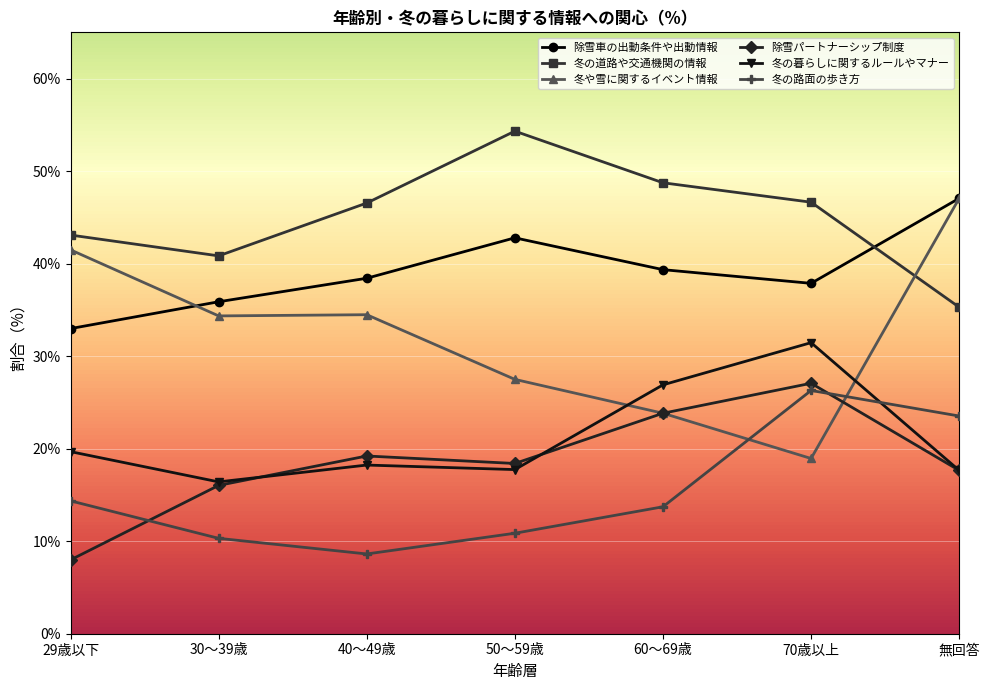

At which label does 冬の路面の歩き方 first exceed 13?

29歳以下